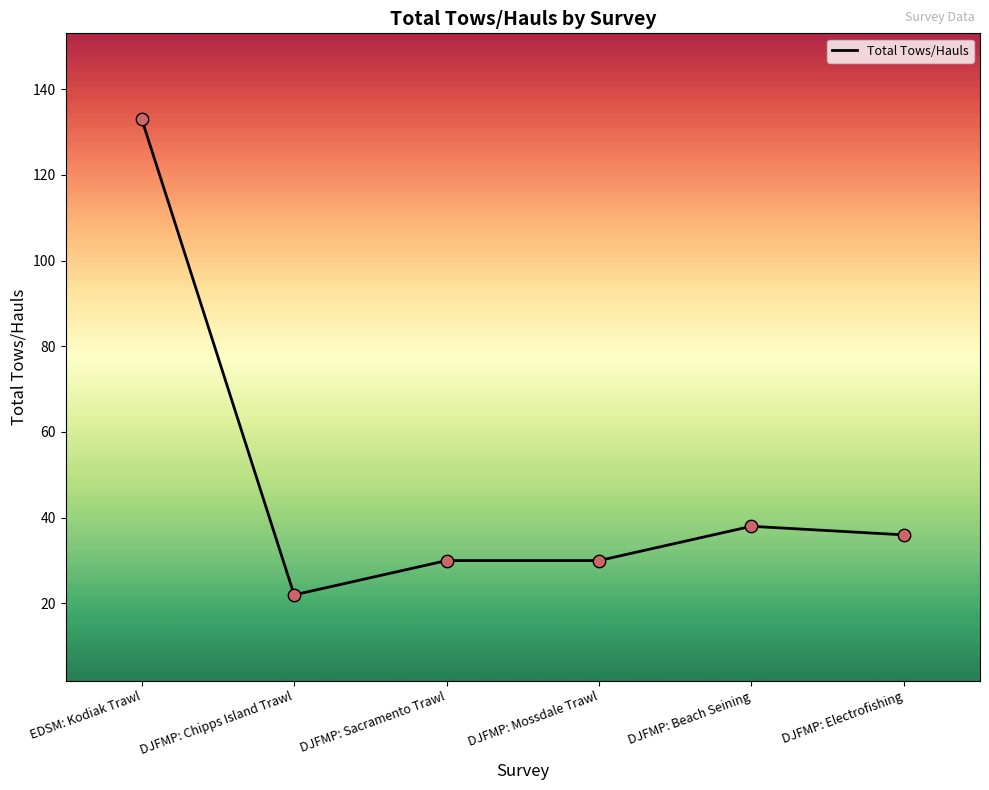

Which has a higher value, DJFMP: Beach Seining or DJFMP: Mossdale Trawl?

DJFMP: Beach Seining